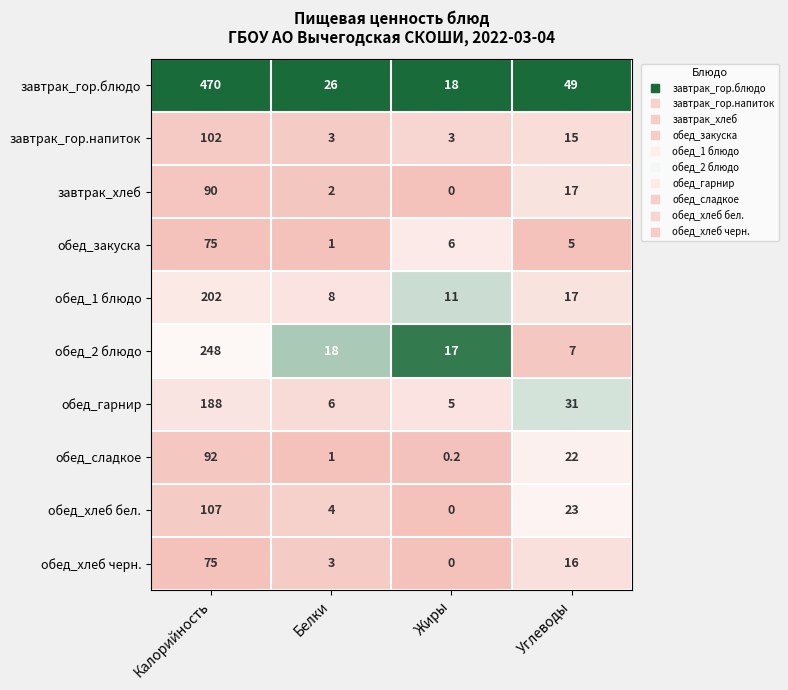

What is the total value across all series at Углеводы?

202.0